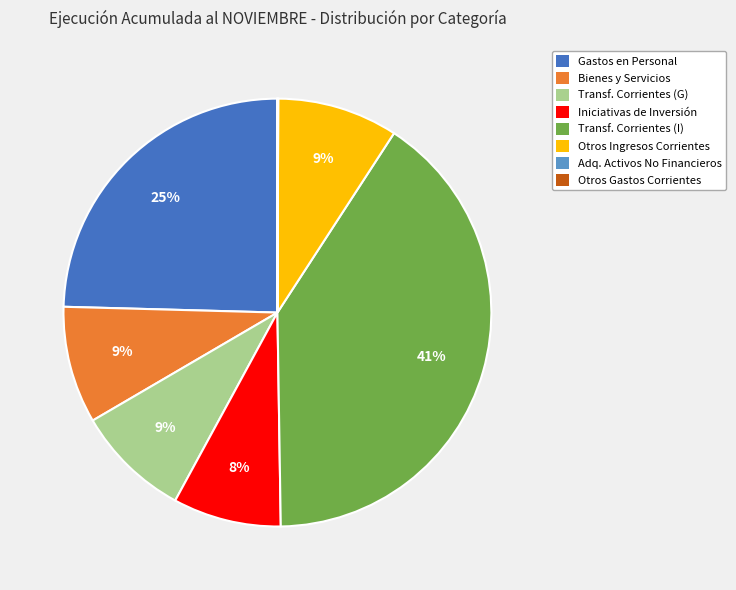

What is the ratio of the value at Bienes y Servicios to the value at Iniciativas de Inversión?

1.1